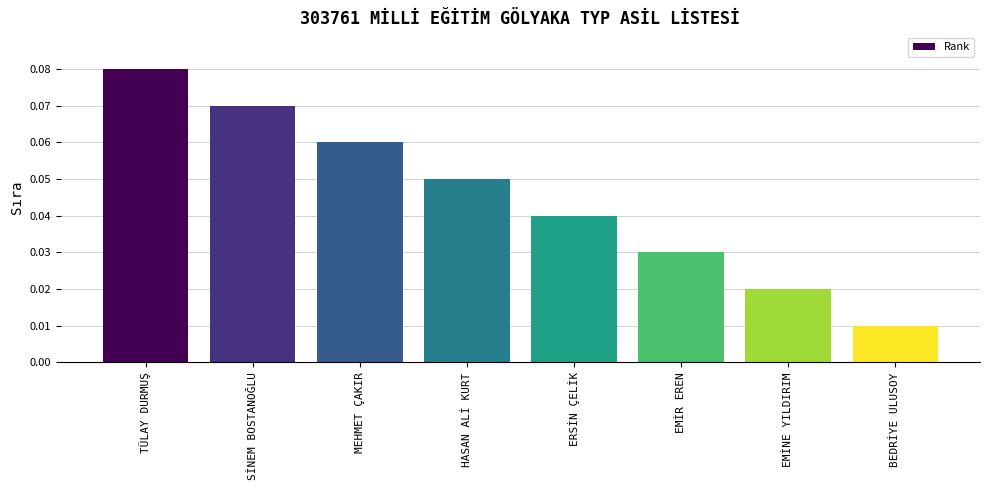

What is the value of the 2nd bar from the left?

7